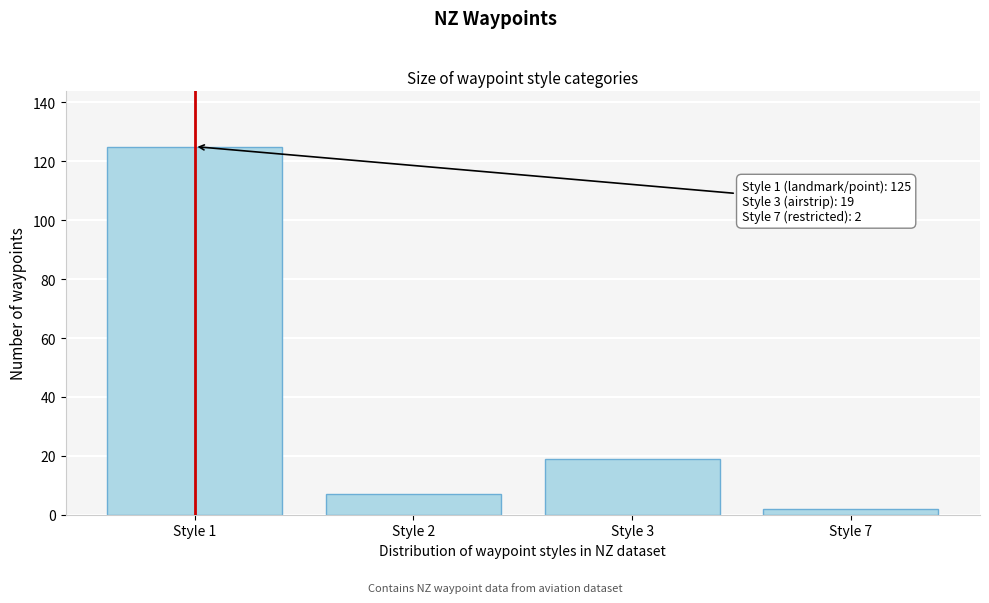

Reading right to left, list all the values displayed in this chart.

Style 7=2	Style 3=19	Style 2=7	Style 1=125